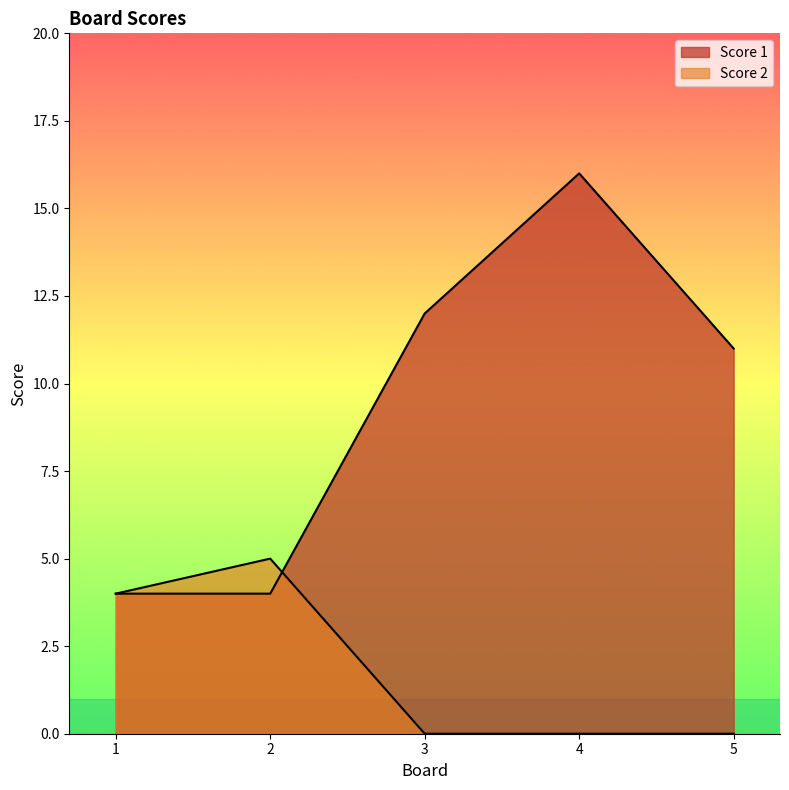

How many values in the Score 1 series are below 11?

2